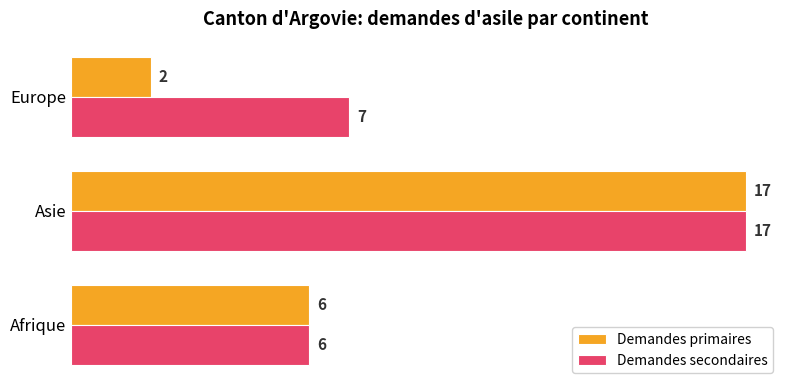

What is the difference between the maximum and second lowest values in the Demandes primaires series?

11